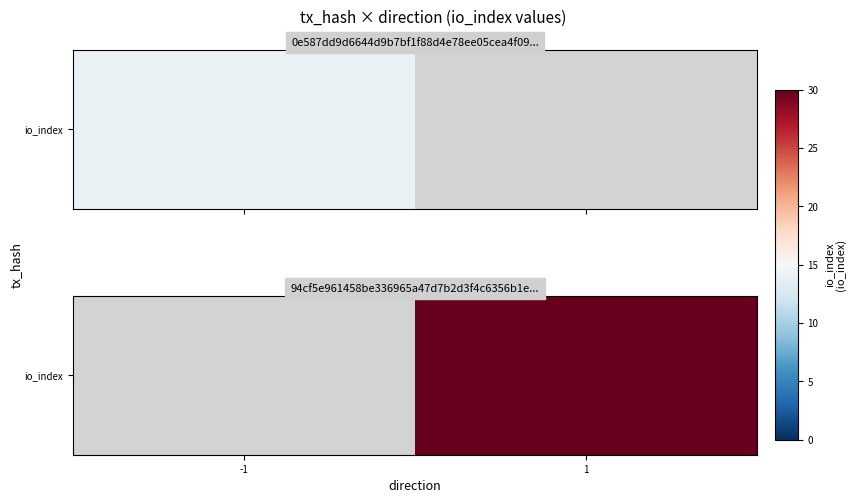

What is the greatest value displayed?

30.0